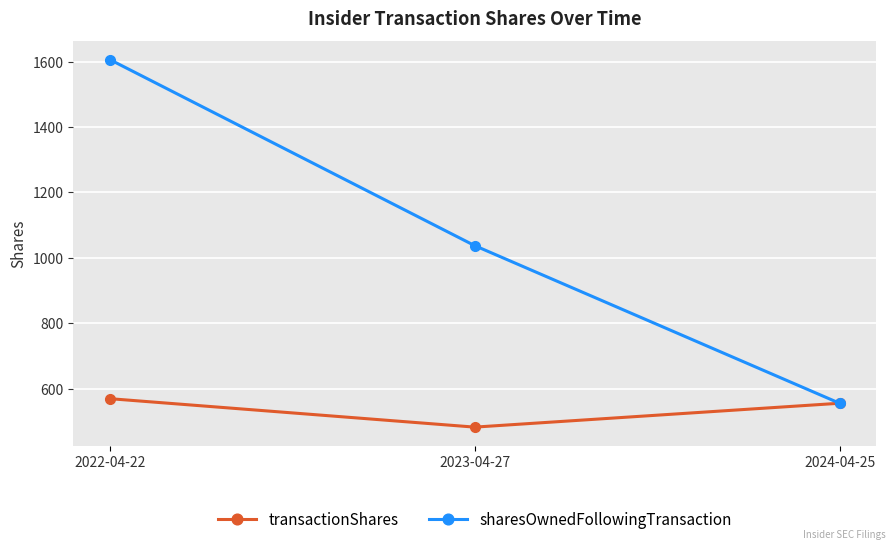

The value of sharesOwnedFollowingTransaction at 2023-04-27 is 1037. True or false?

True